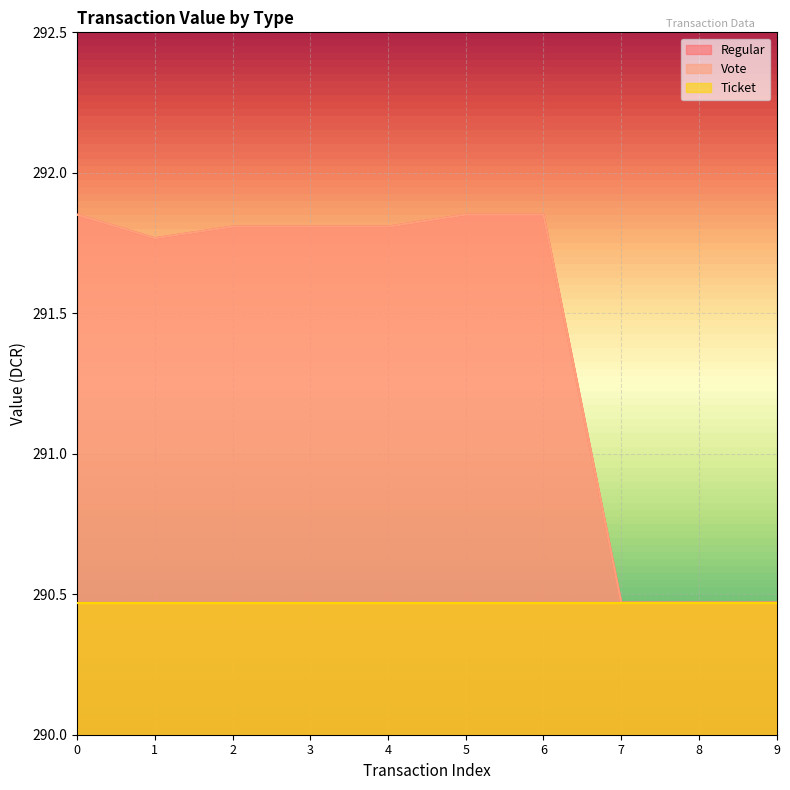

What is the value of the Vote point at the 2nd from the left?

291.8